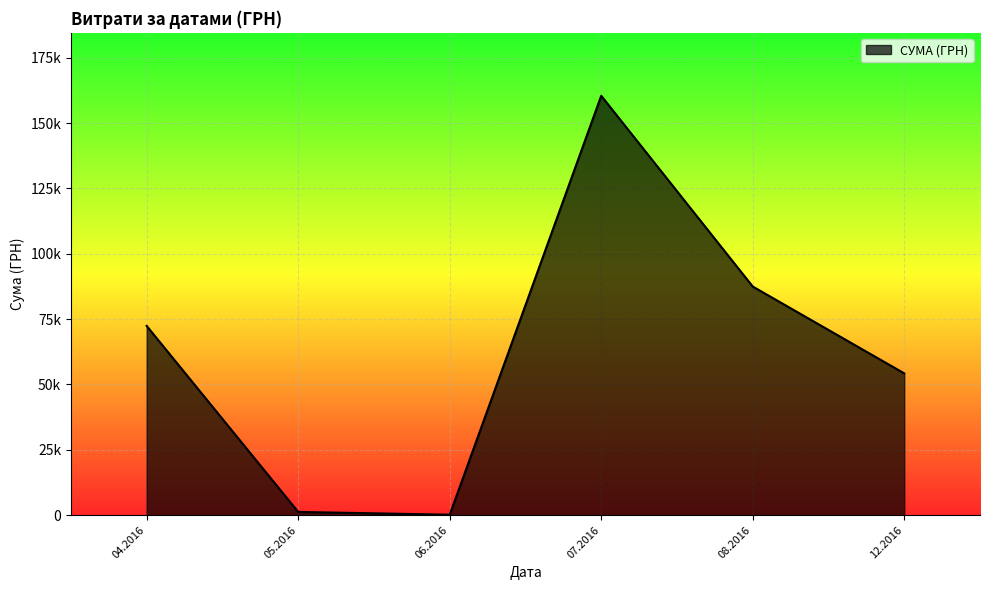

Does the chart have visible grid lines?

Yes